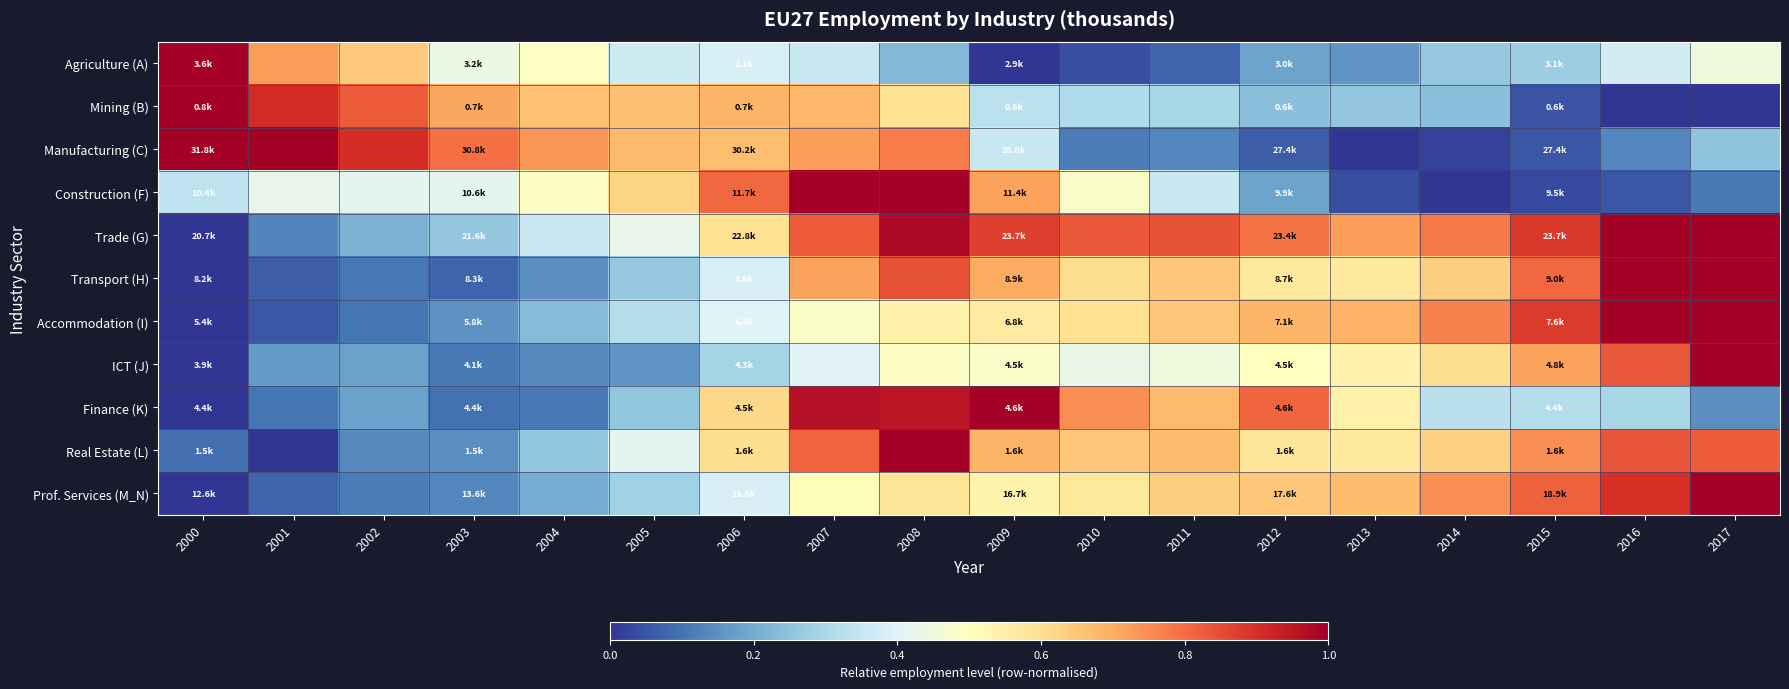

How many series are shown in this chart?

11